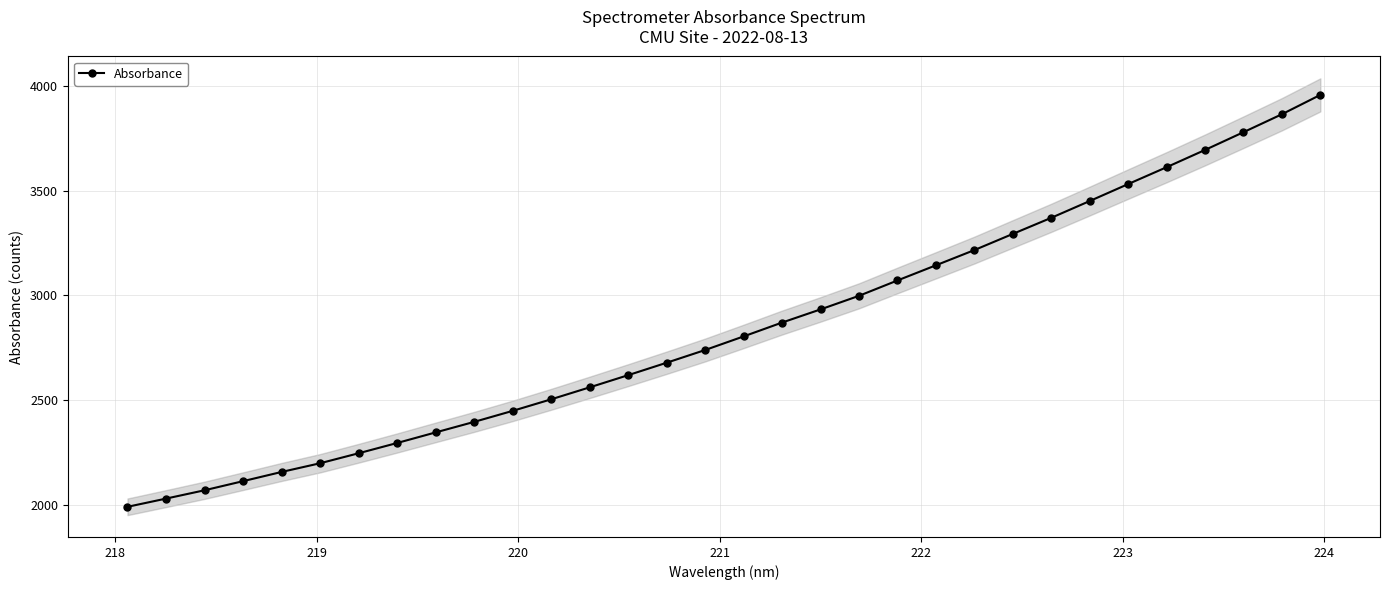

What is the value of the 12th point from the left?

2503.2